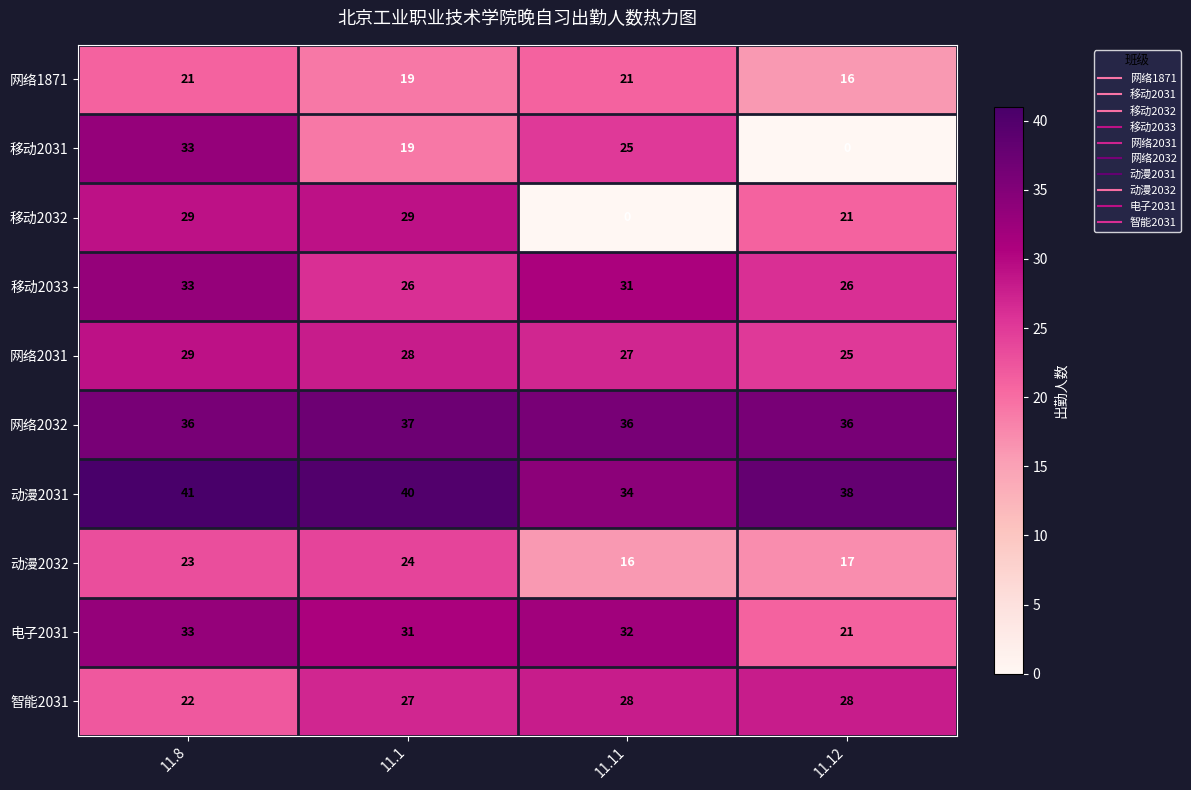

What is the difference between the maximum and second lowest values in the 动漫2031 series?

3